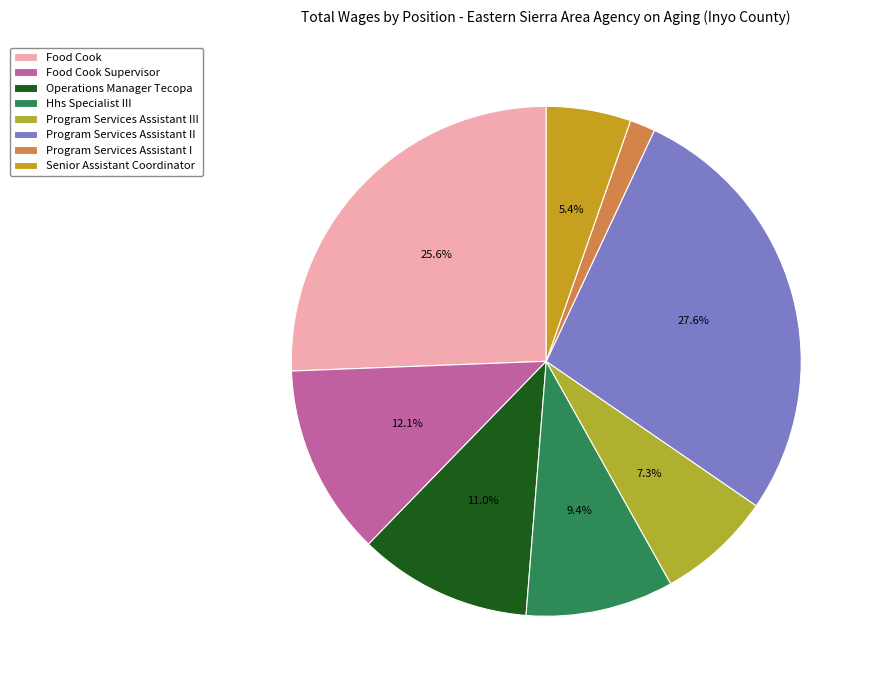

Is there a majority slice in this chart?

No